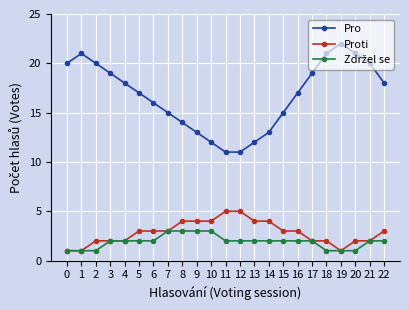

What is the maximum value shown in the chart?

22